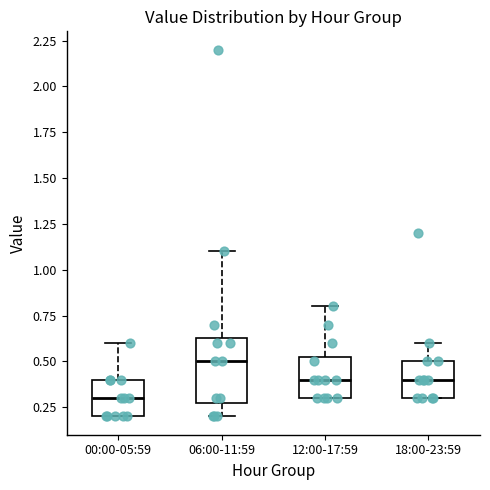

Which box has the highest median line?

06:00-11:59